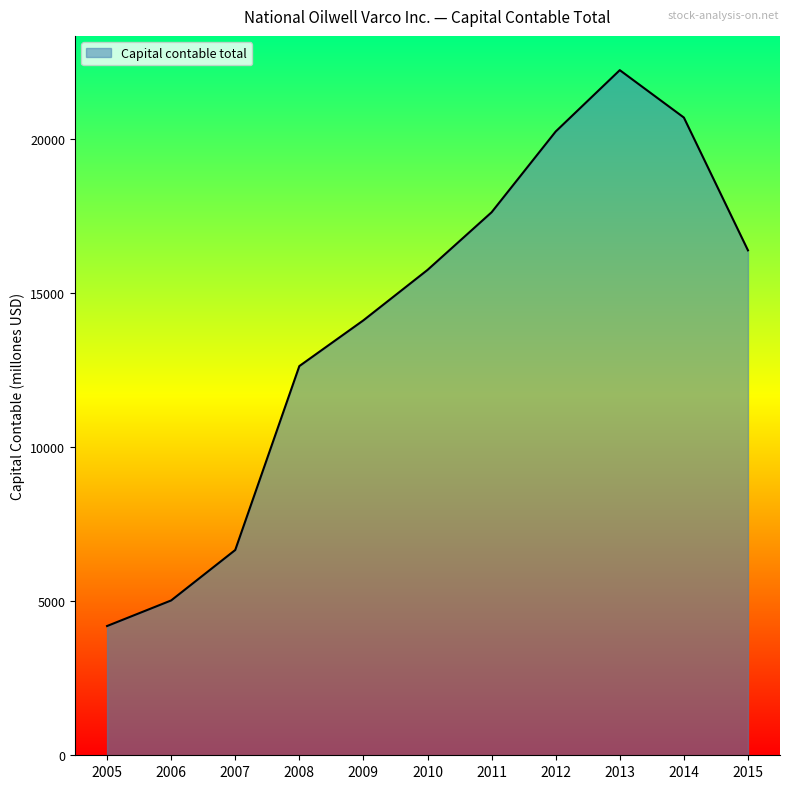

Is it true that the value at 2012 is 20239?

True